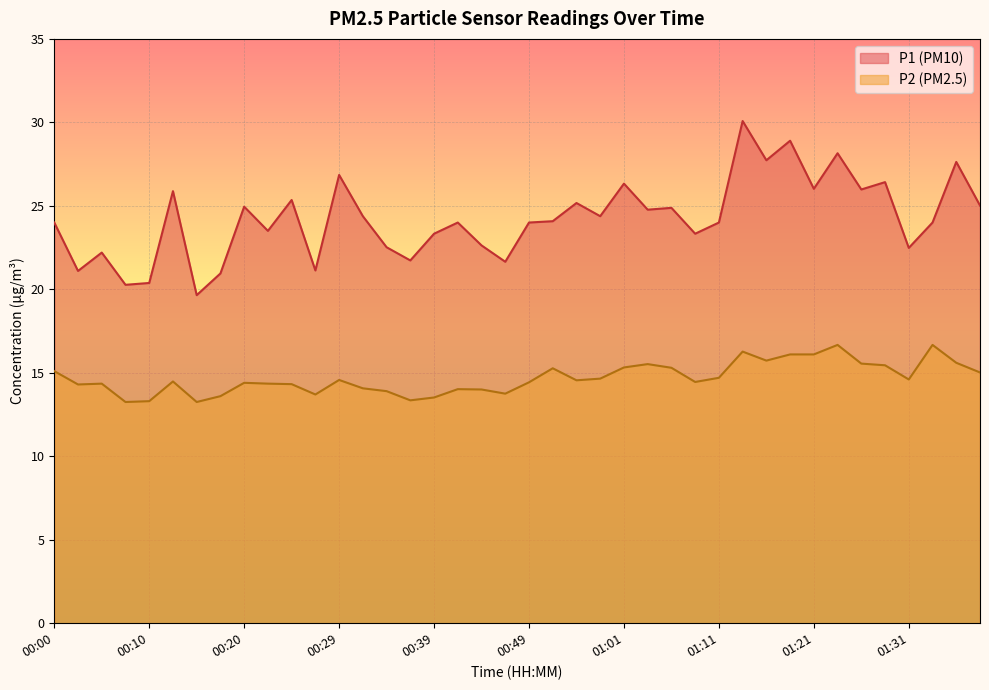

How many interior local valleys does the P2 series have?

10